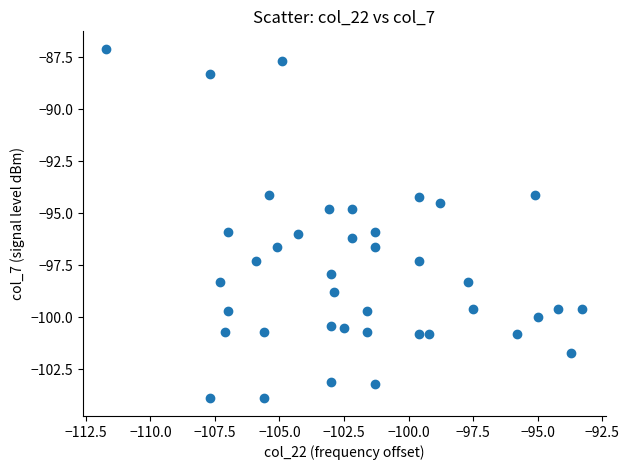

What is the range of Y values (max minus min)?

16.8